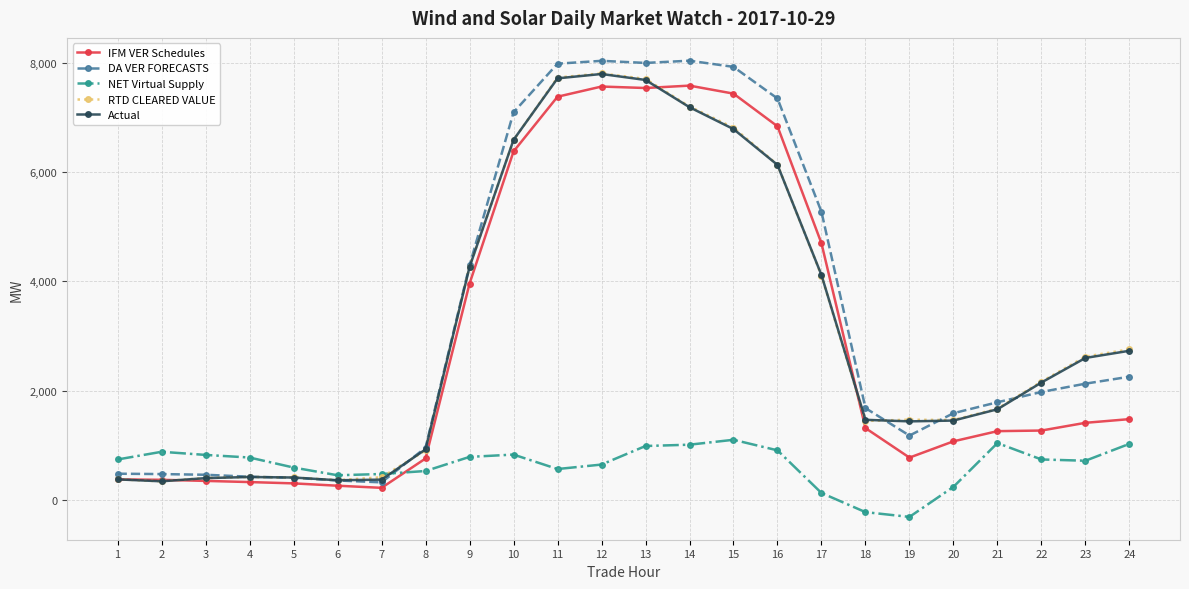

What is the sum of the Actual values at 7 and 6?

721.8